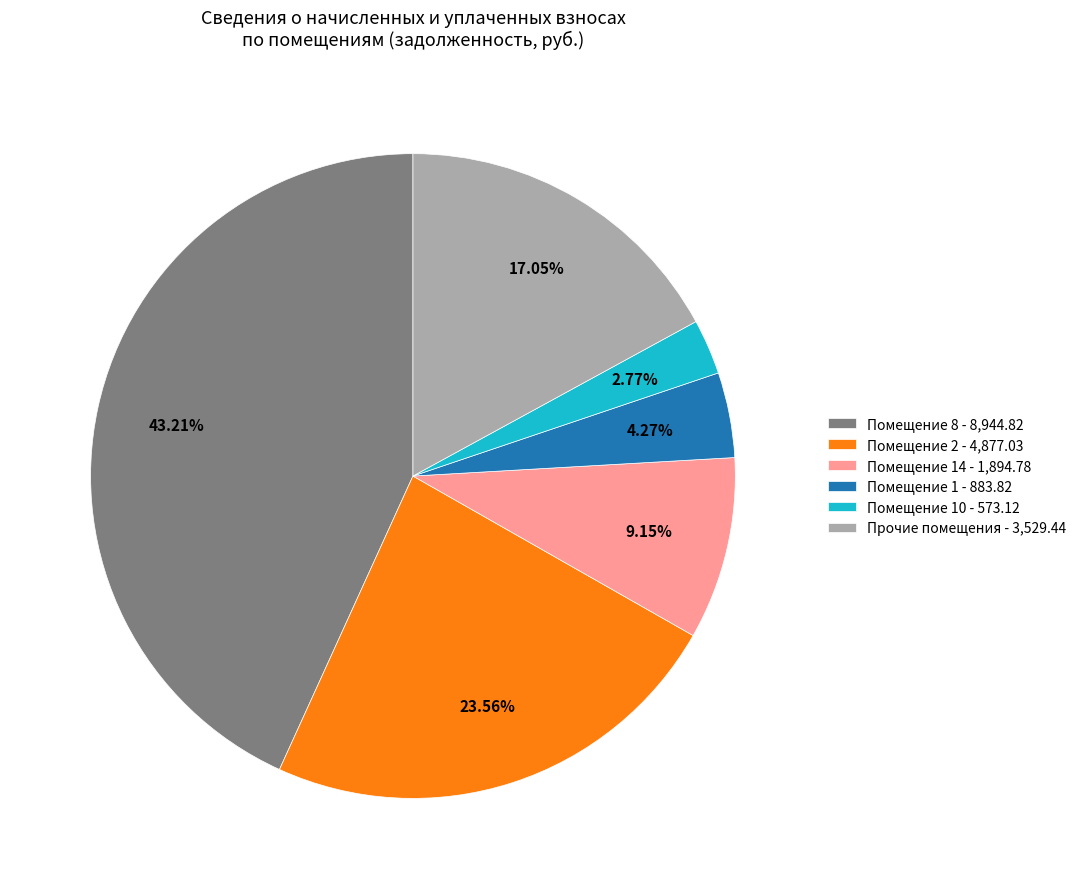

Rank the categories by value from highest to lowest.

Помещение 8 - 8,944.82, Помещение 2 - 4,877.03, Прочие помещения - 3,529.44, Помещение 14 - 1,894.78, Помещение 1 - 883.82, Помещение 10 - 573.12